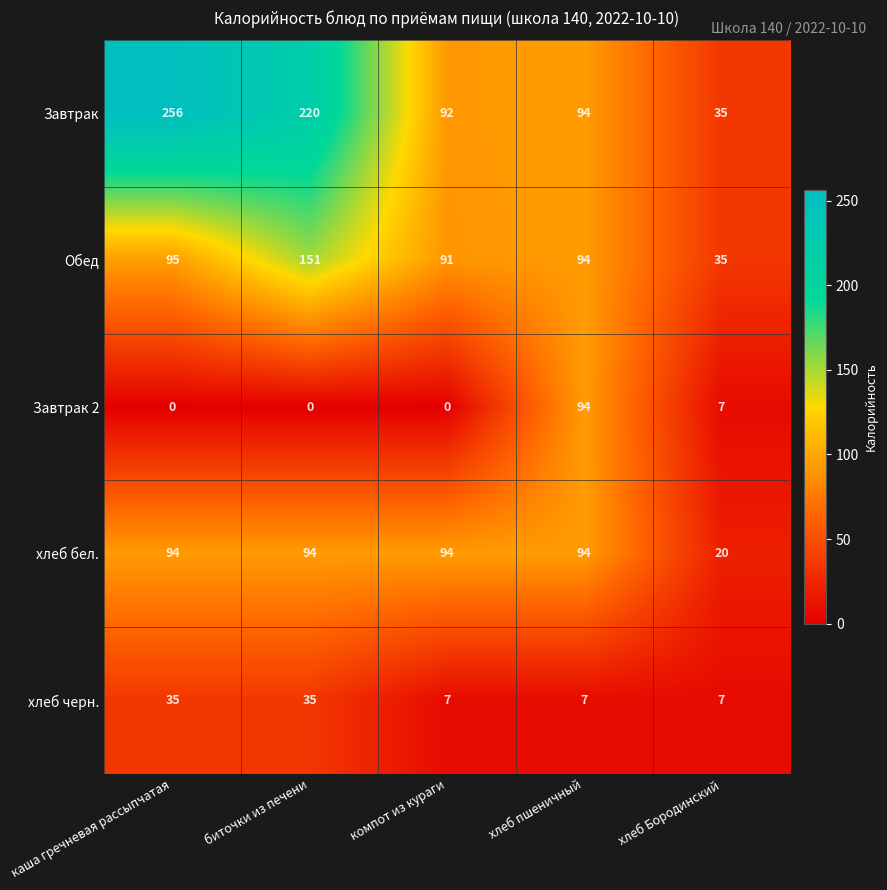

What is the maximum value for хлеб бел.?

94